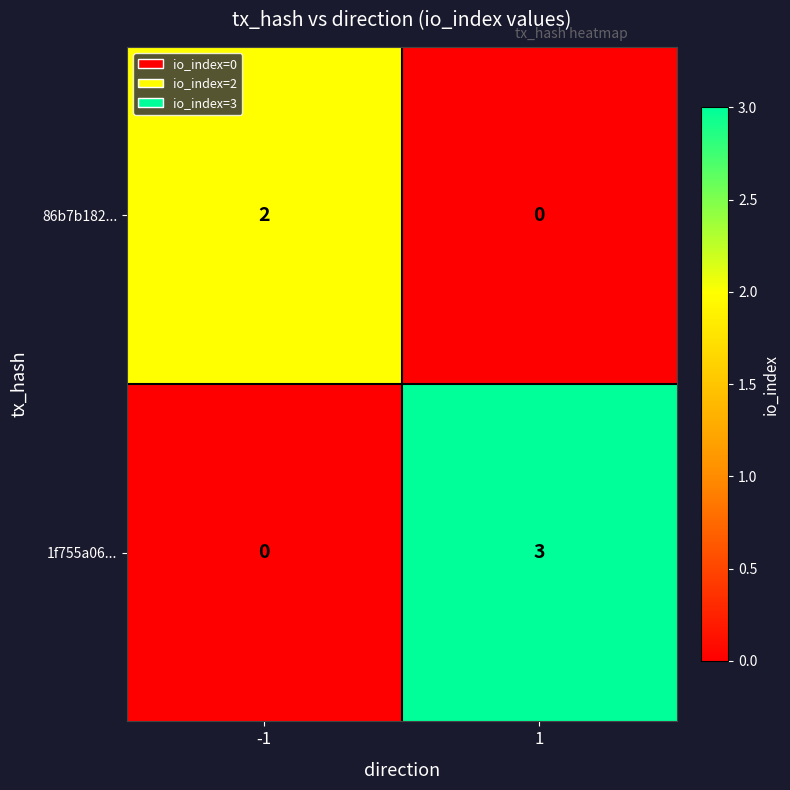

How many categories are shown in the chart?

2